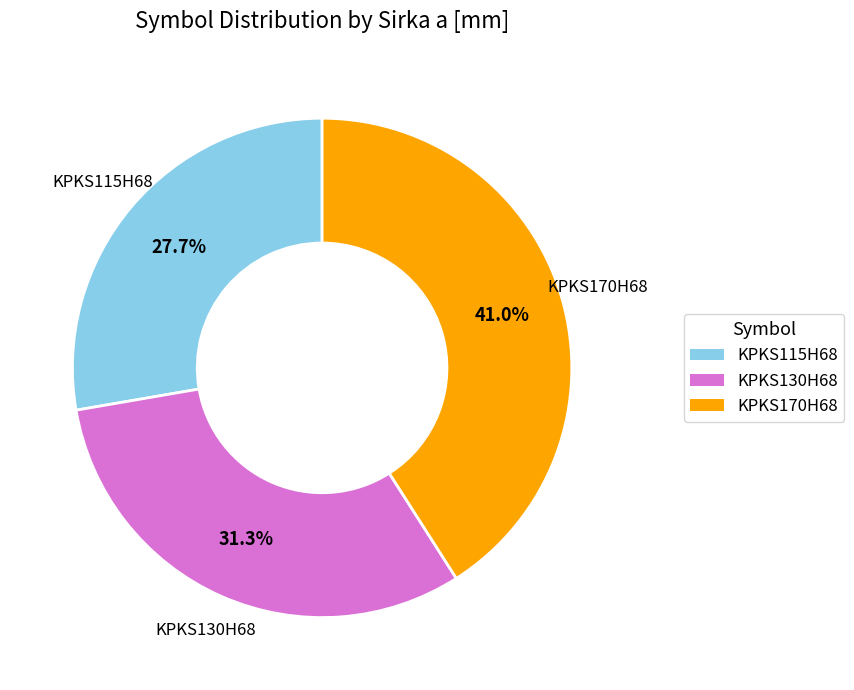

To the nearest percent, what percentage of the pie is KPKS115H68?

28%